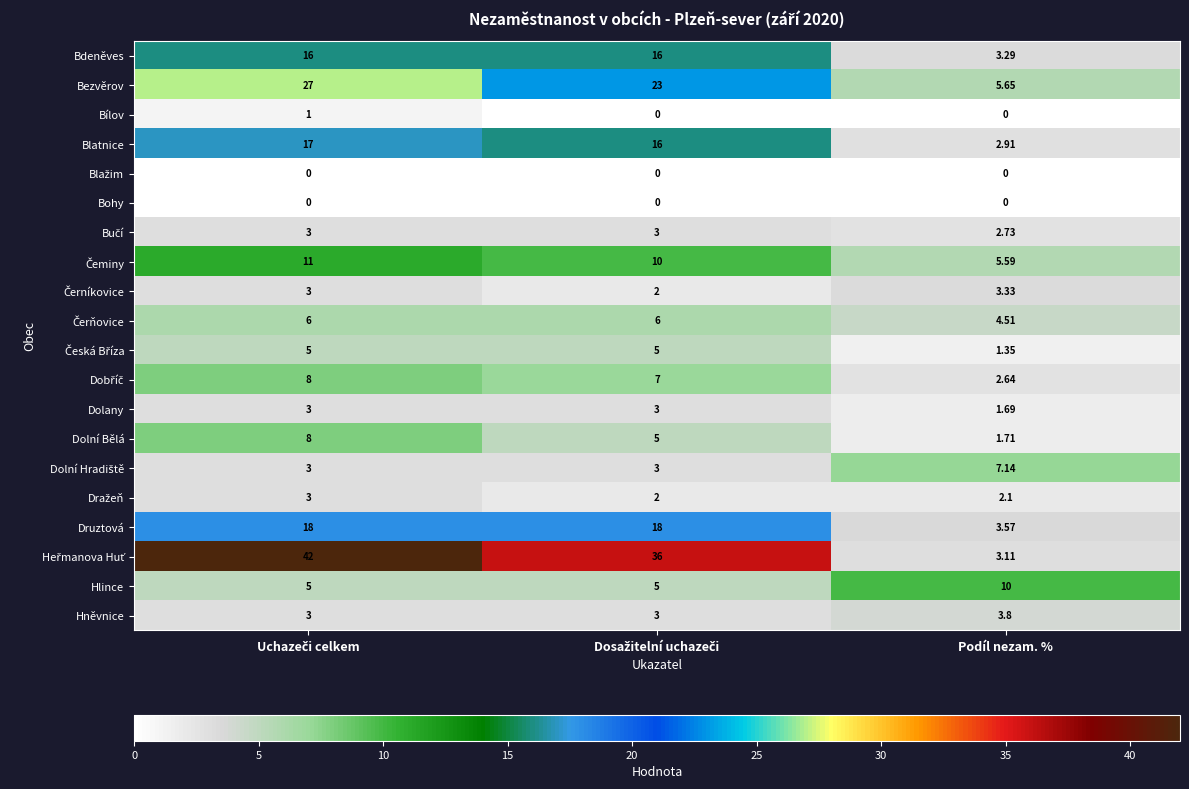

Which category has the lowest value in the Dolní Bělá series?

Podíl nezam. %